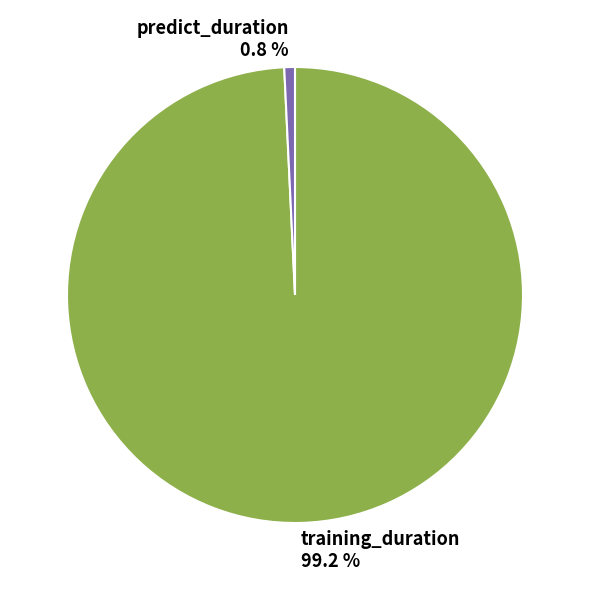

True or false: training_duration accounts for 99% of the total.

True